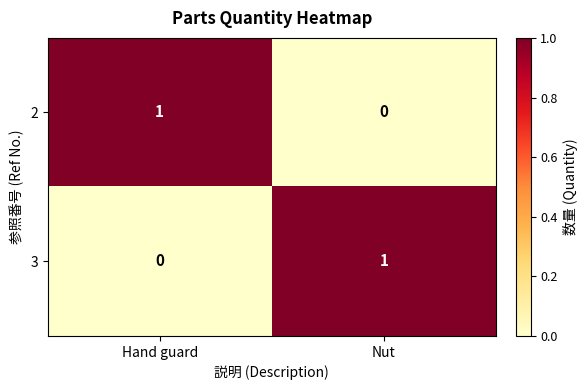

Is the value of 2 at Nut greater than the value of 3 at Nut?

No